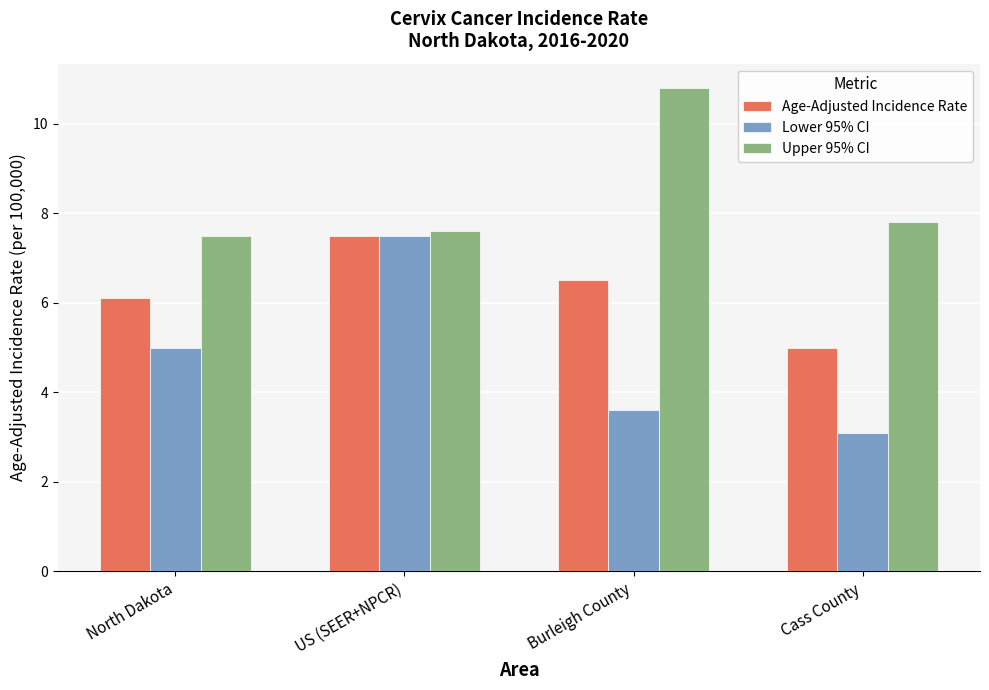

What is the spread (max minus min) of values at US (SEER+NPCR)?

0.1